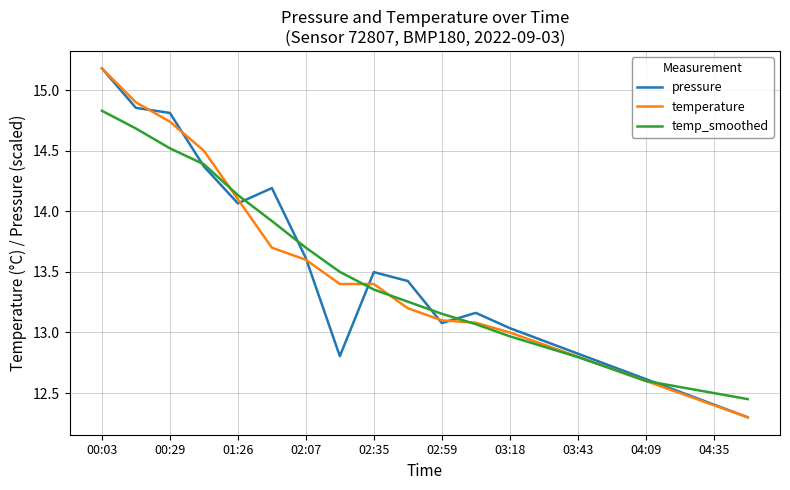

What are all the series names shown in the legend?

pressure, temperature, temp_smoothed